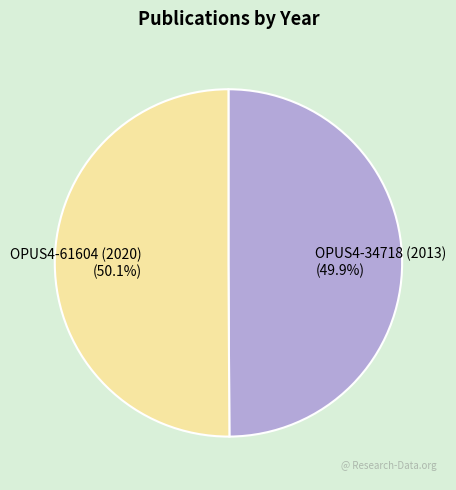

To the nearest percent, what percentage of the pie is OPUS4-61604 (2020)?

50%